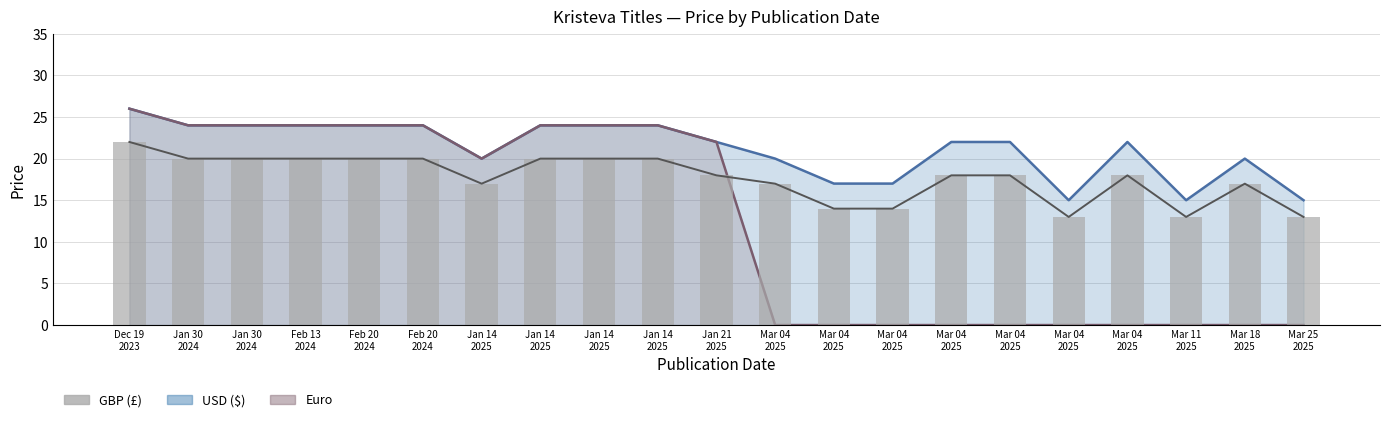

What is the difference between the maximum and minimum values?

9.0